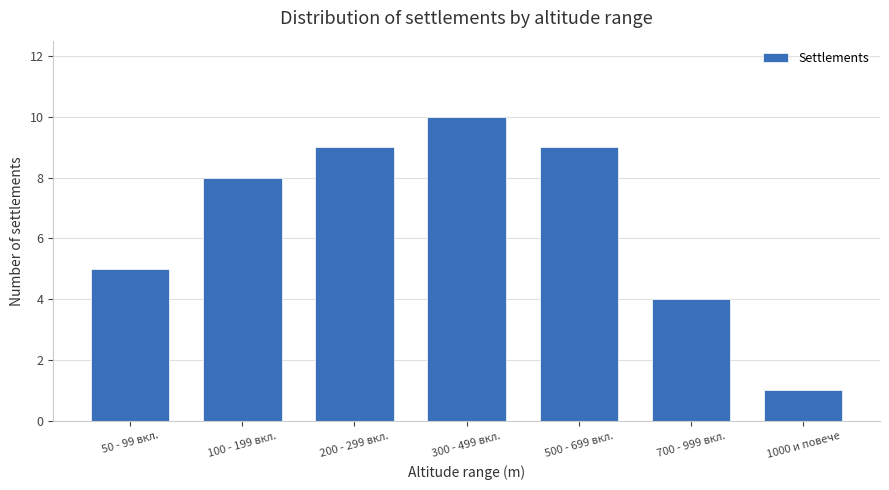

The chart shows a value of 8 at 100 - 199 вкл.. True or false?

True